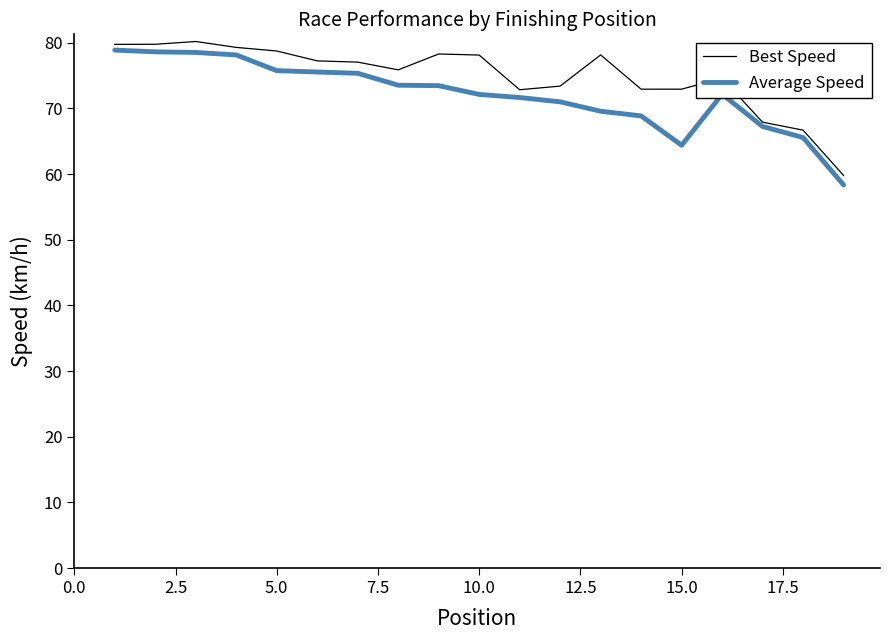

What is the smallest value displayed?

58.4